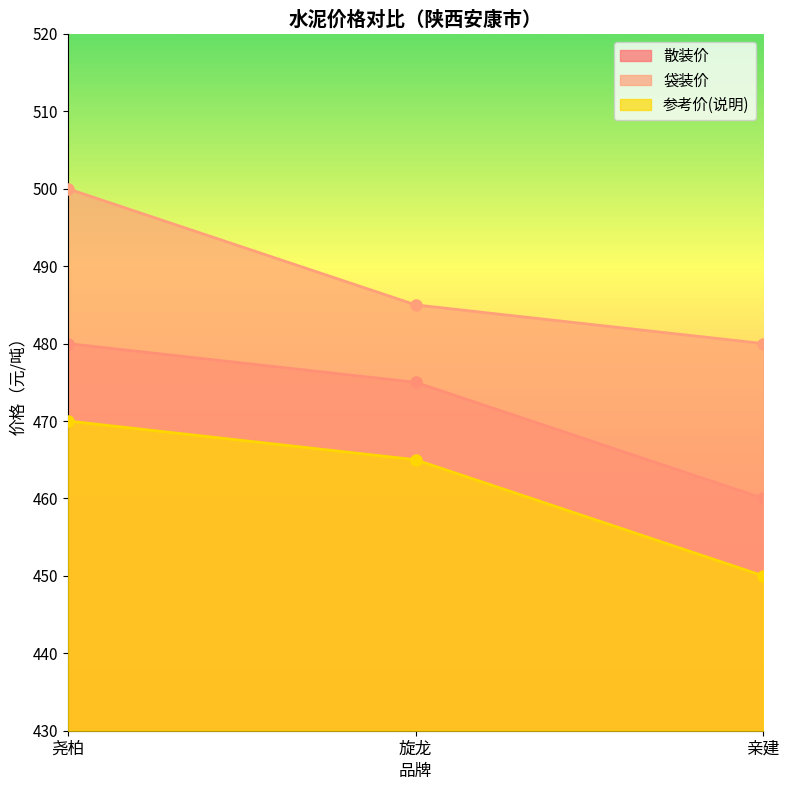

How many lines are shown in the chart?

3